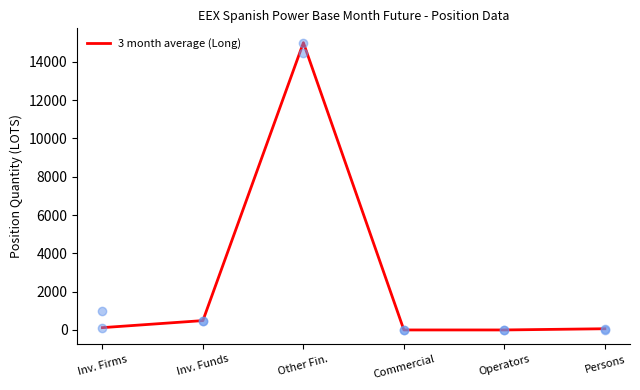

What is the change in value from Other Fin. to Operators?

-14996.4